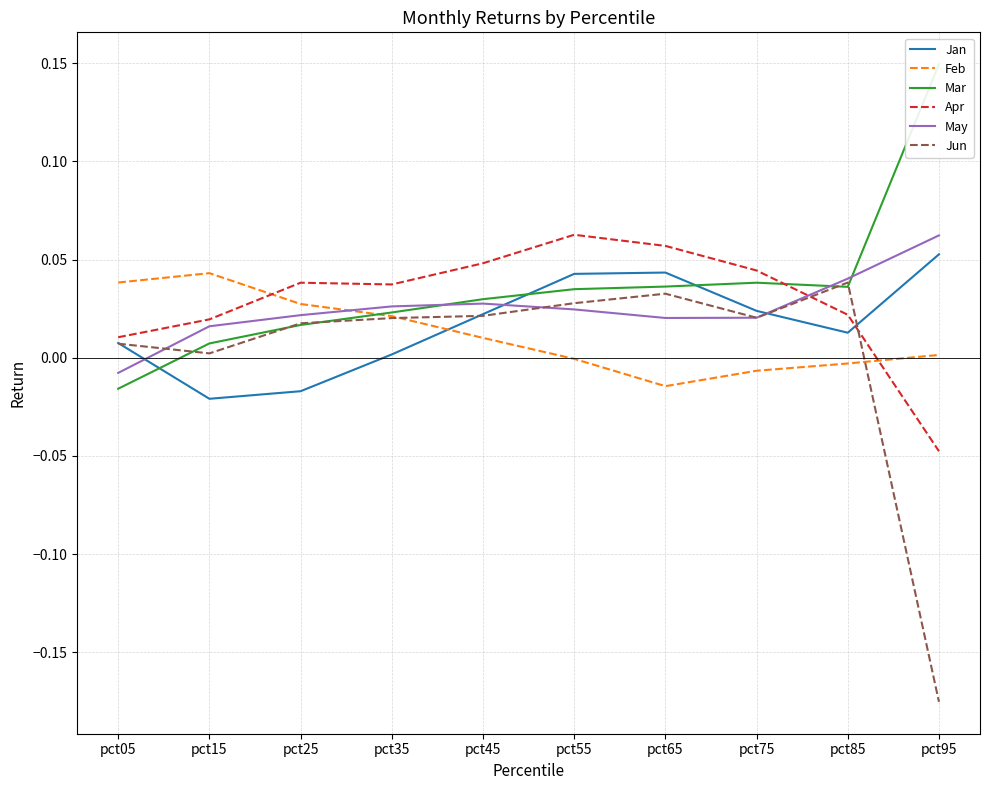

At which category does the chart reach its peak across all series?

pct95